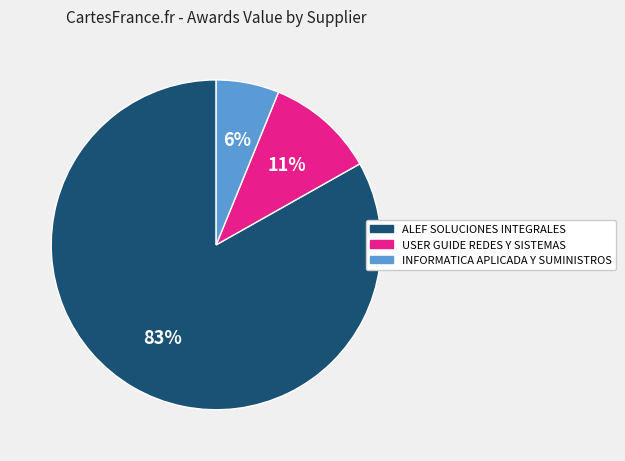

What is the largest slice in the pie chart?

ALEF SOLUCIONES INTEGRALES